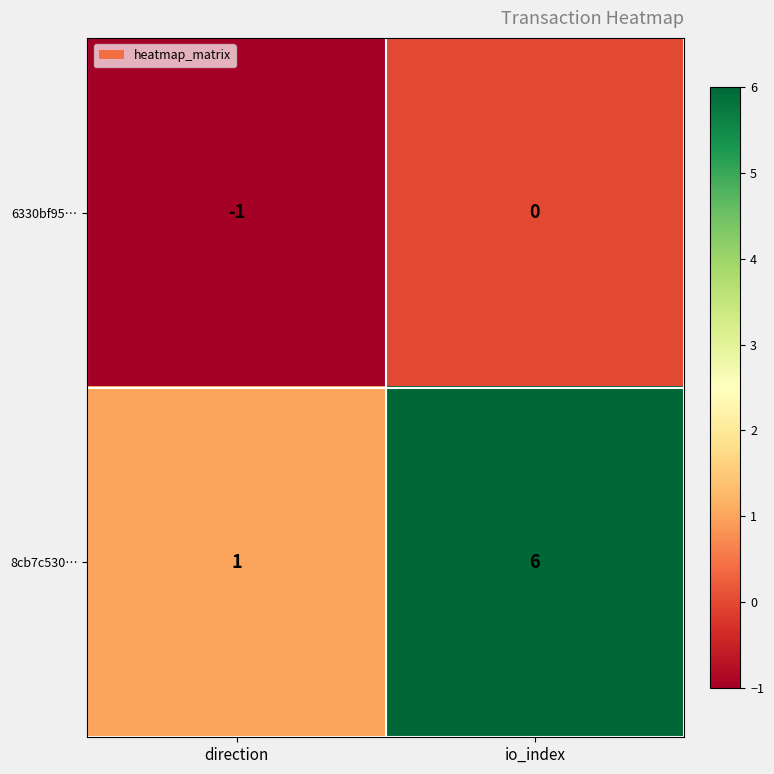

Reading left to right, what are all the values shown in this chart?

6330bf95…: direction=-1	io_index=0
8cb7c530…: direction=1	io_index=6